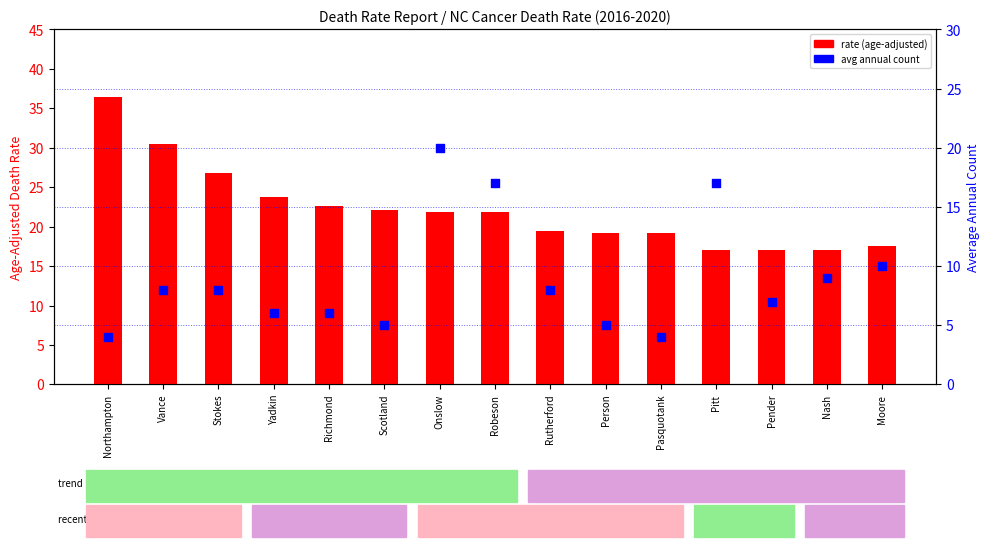

At how many categories does at least one series exceed 4?

15